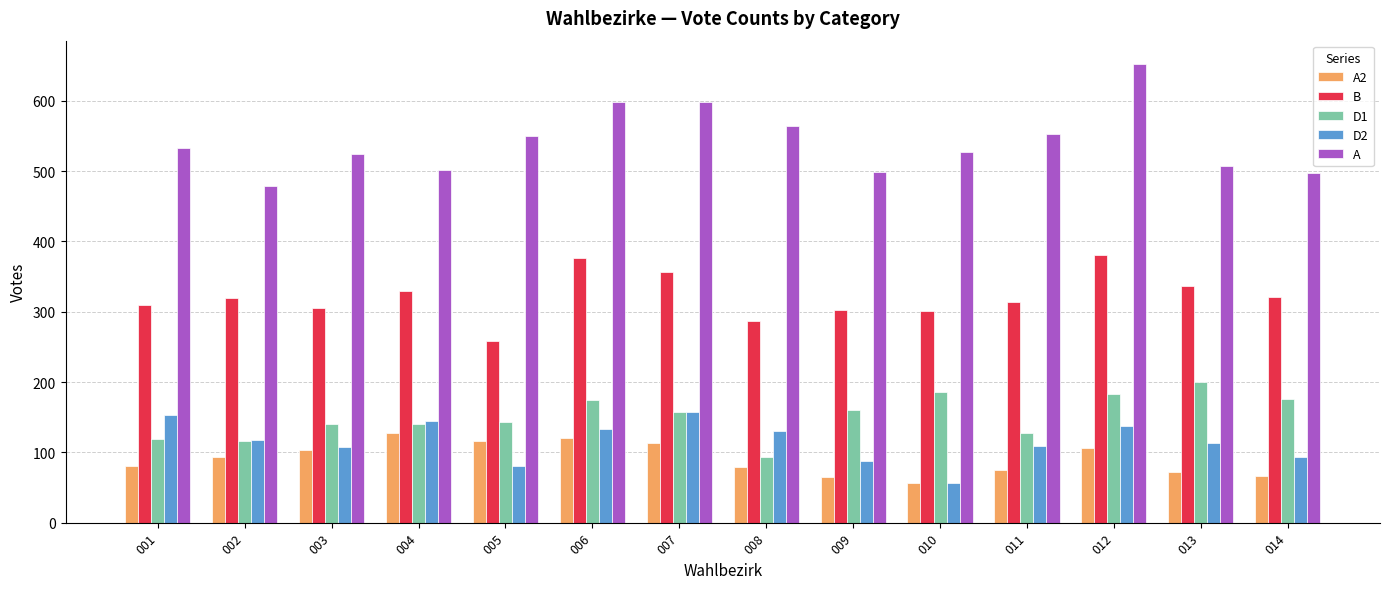

What is the difference between the highest and lowest values at 005?

470